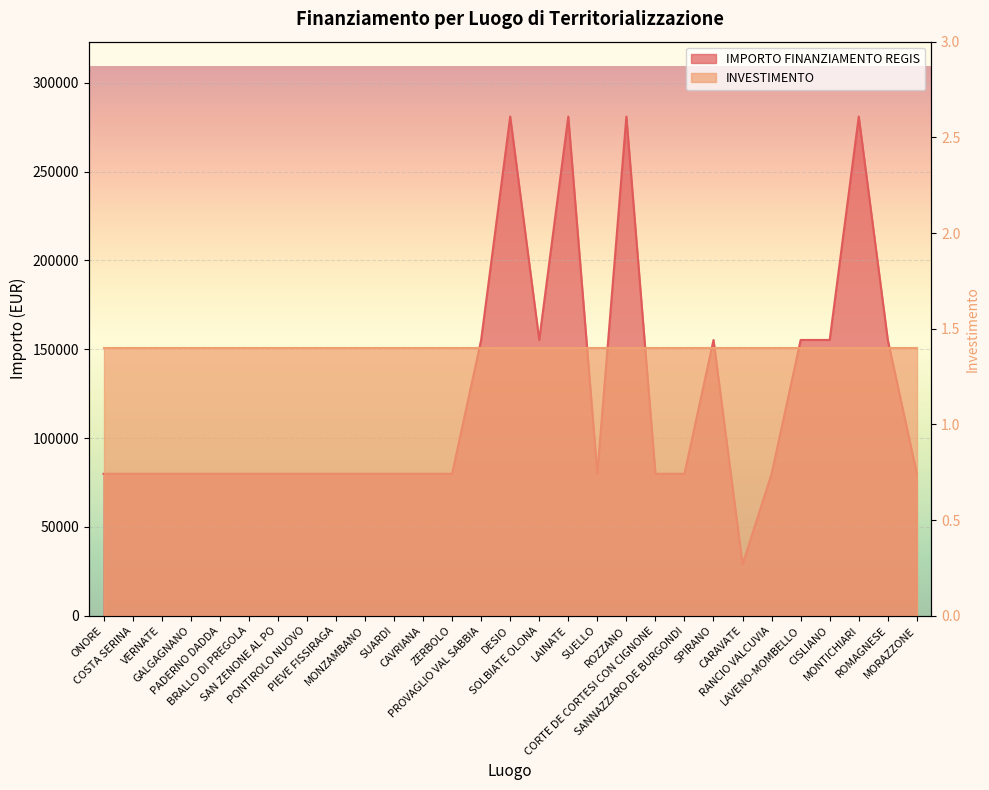

What is the sum of all values?

3522630